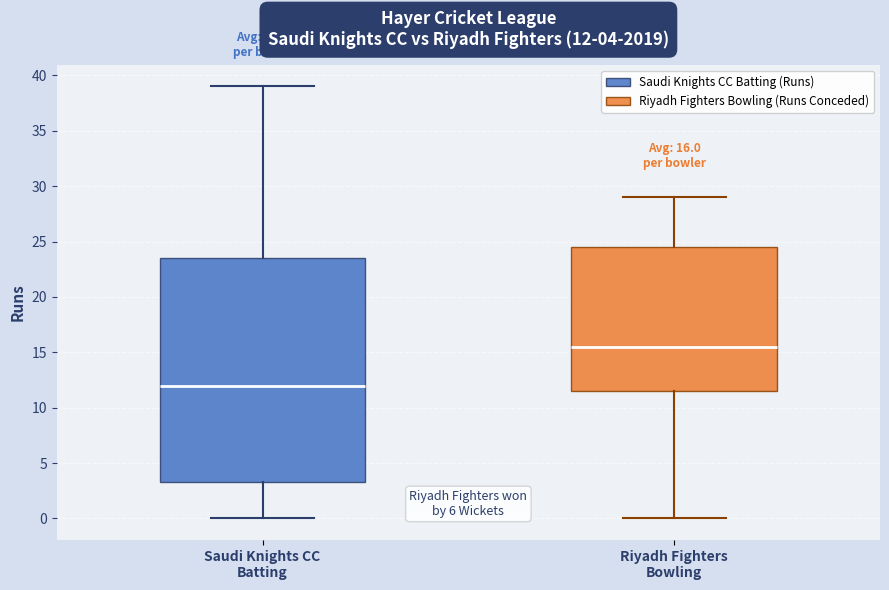

Which box is the tallest, from its lower edge to its upper edge?

Saudi Knights CC Batting